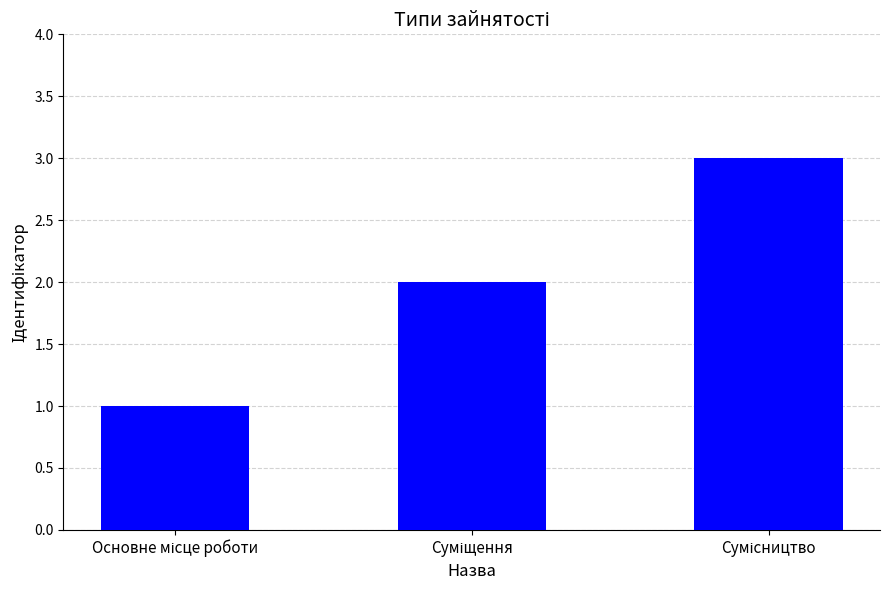

What is the sum of all values?

6